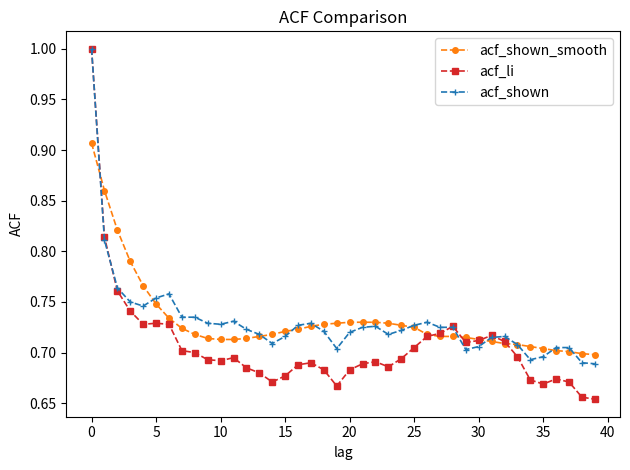

What is the maximum value shown in the chart?

1.0